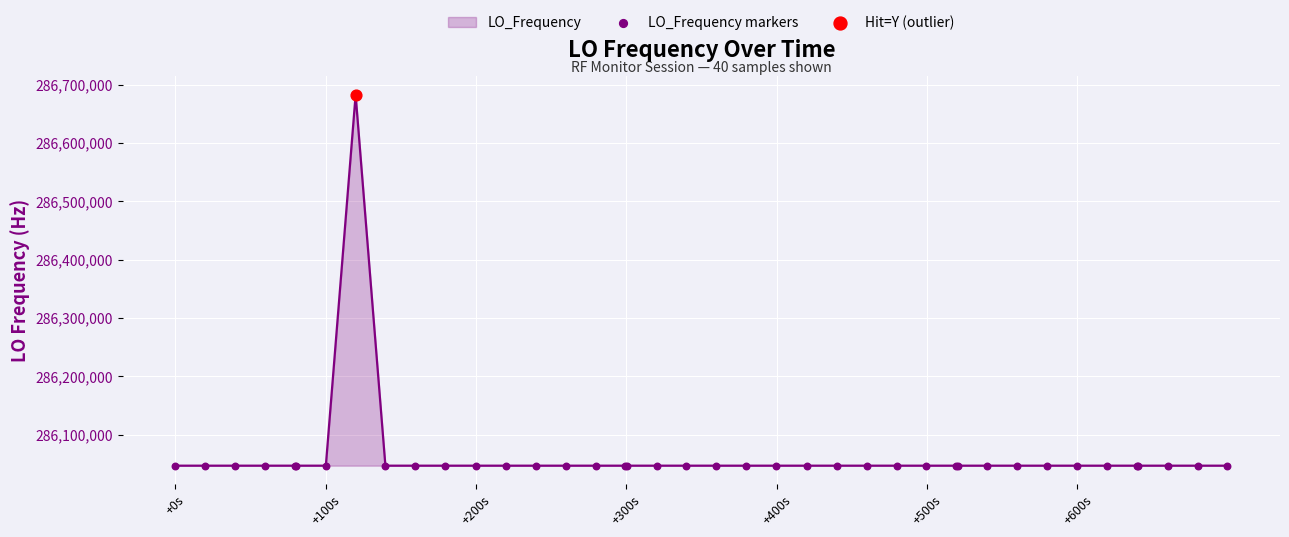

What is the maximum value shown in the chart?

286682705.7